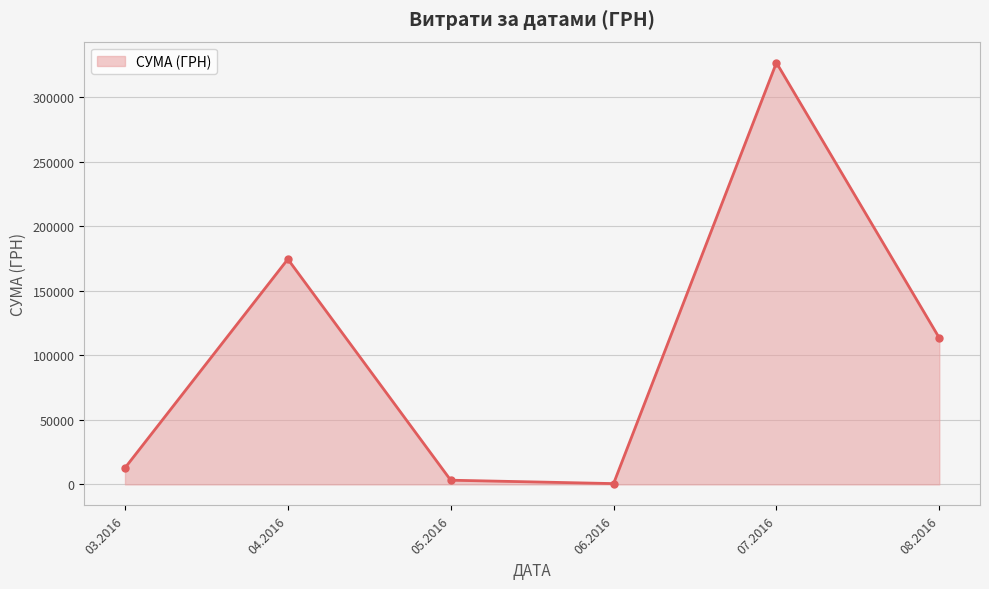

What is the change in value from 03.2016 to 04.2016?

+161687.9